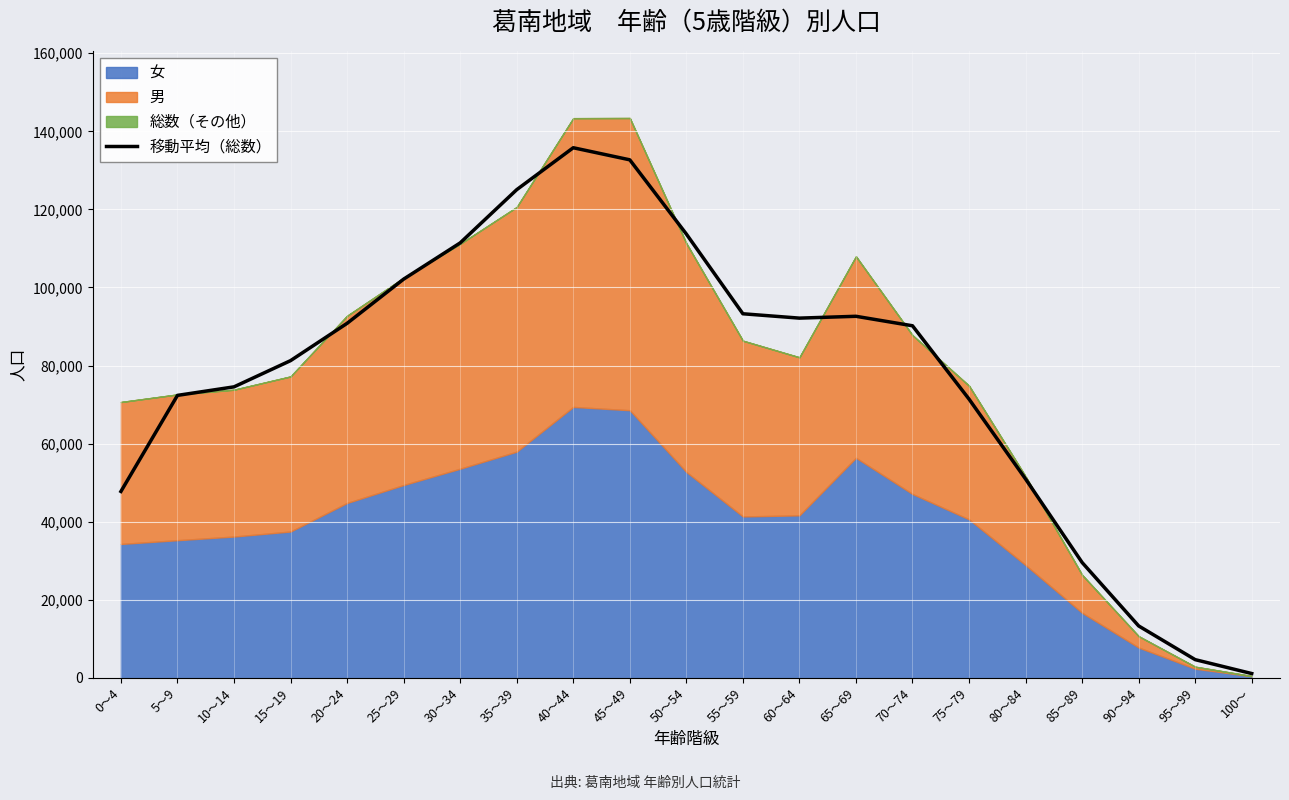

Between 15～19 and 85～89, which is larger?

15～19